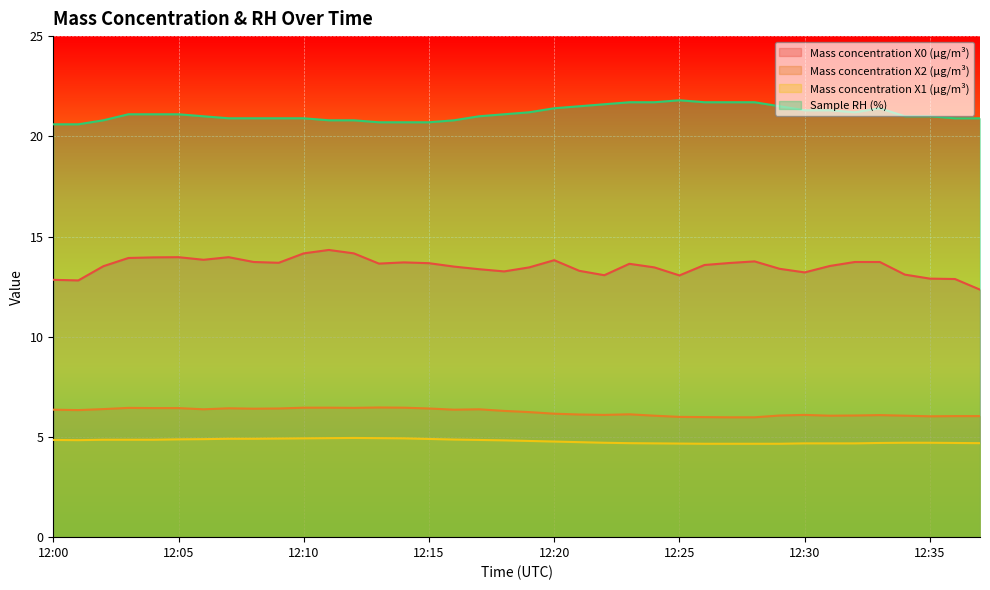

Where is the first local minimum for Sample RH (%)?

12:32